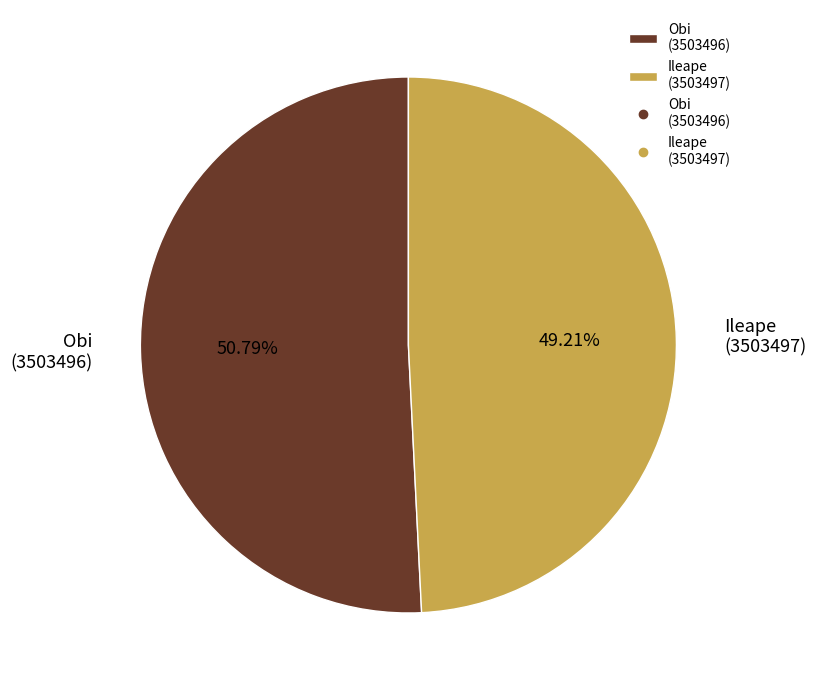

Which slice represents more than half of the pie?

Obi (3503496)